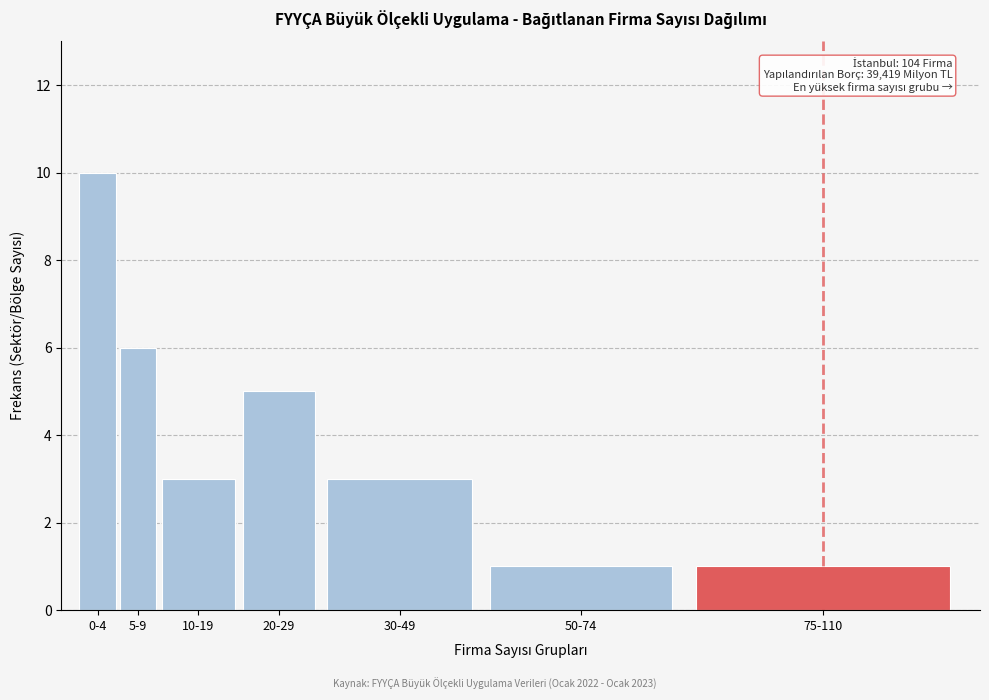

Reading left to right, extract all data points from this chart.

0-4=10	5-9=6	10-19=3	20-29=5	30-49=3	50-74=1	75-110=1